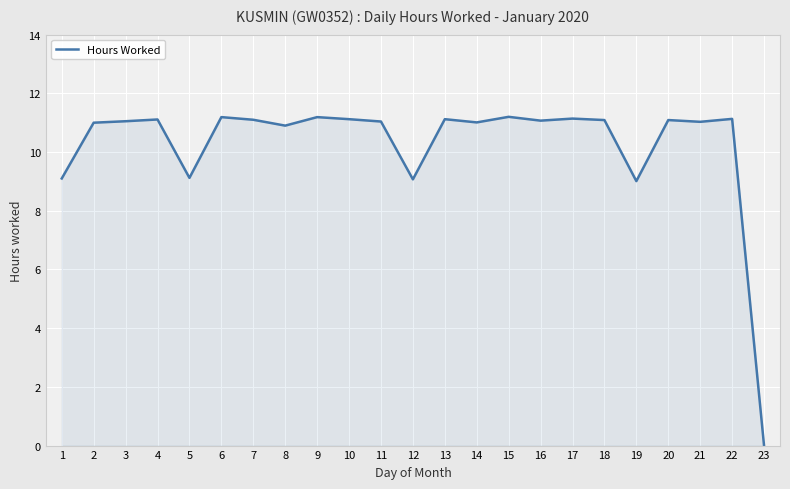

Which category has the lowest value across all series?

23